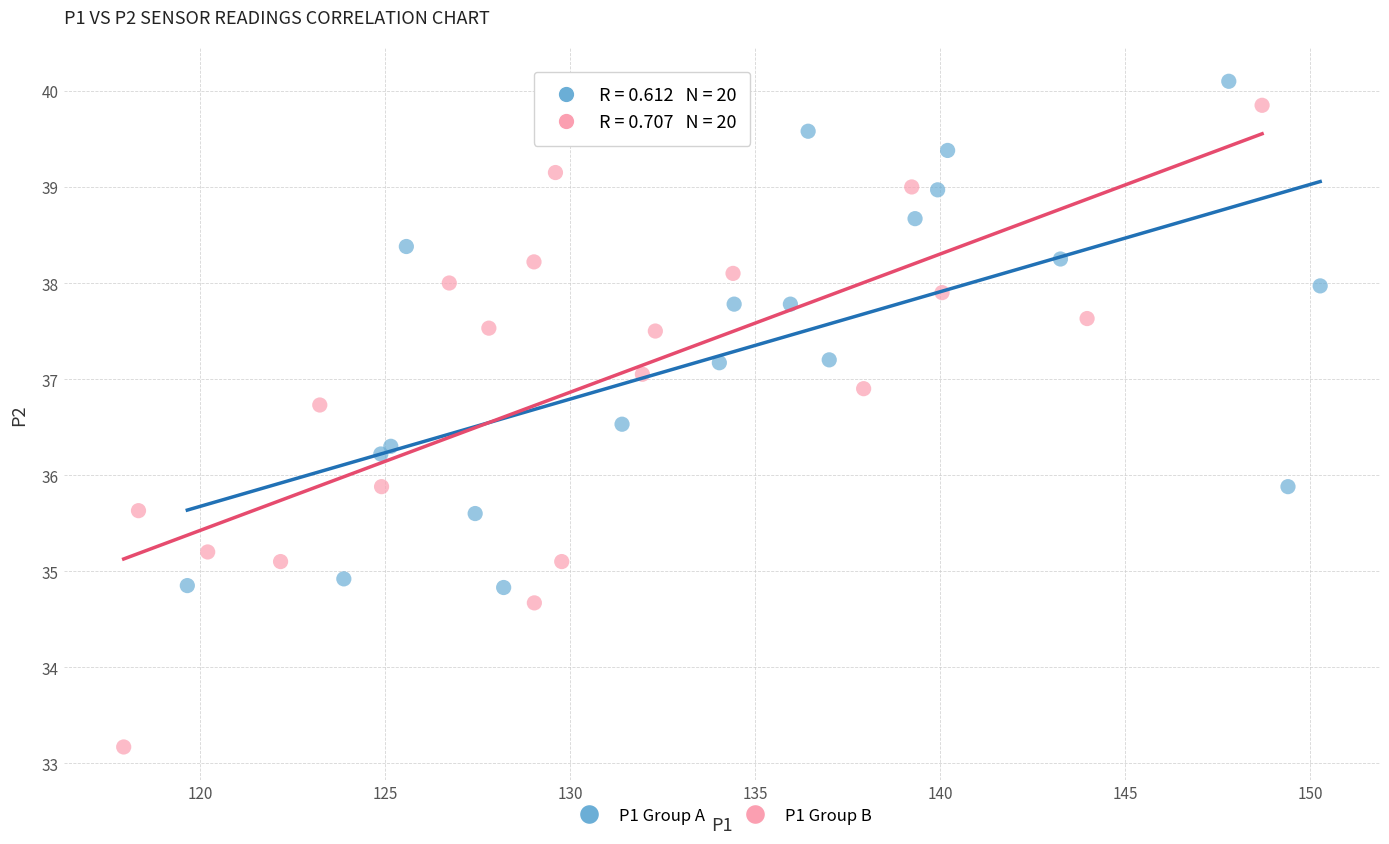

Which series has the largest Y range (max minus min)?

P1 Group B